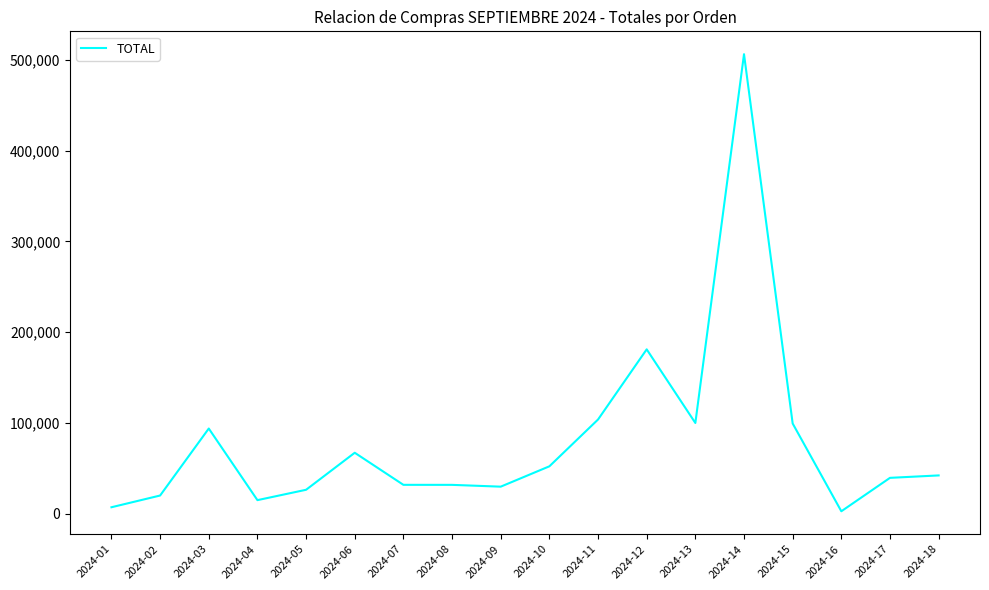

Approximately how many times larger is the value at 2024-18 compared to 2024-10?

0.8